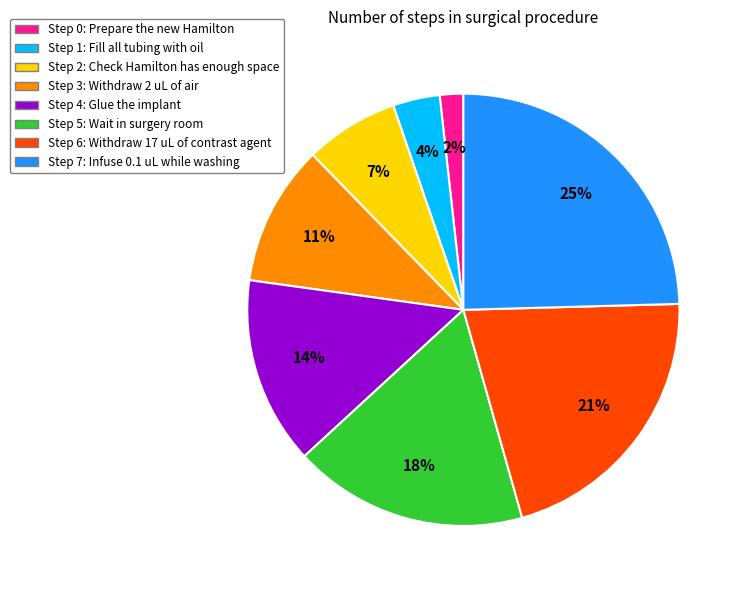

Does Step 0: Prepare the new Hamilton account for over 50% of the chart?

No